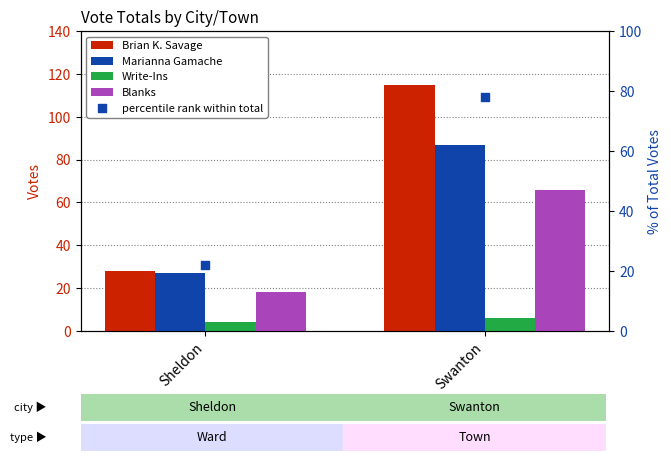

What is the total value across all series at Sheldon?

98.9